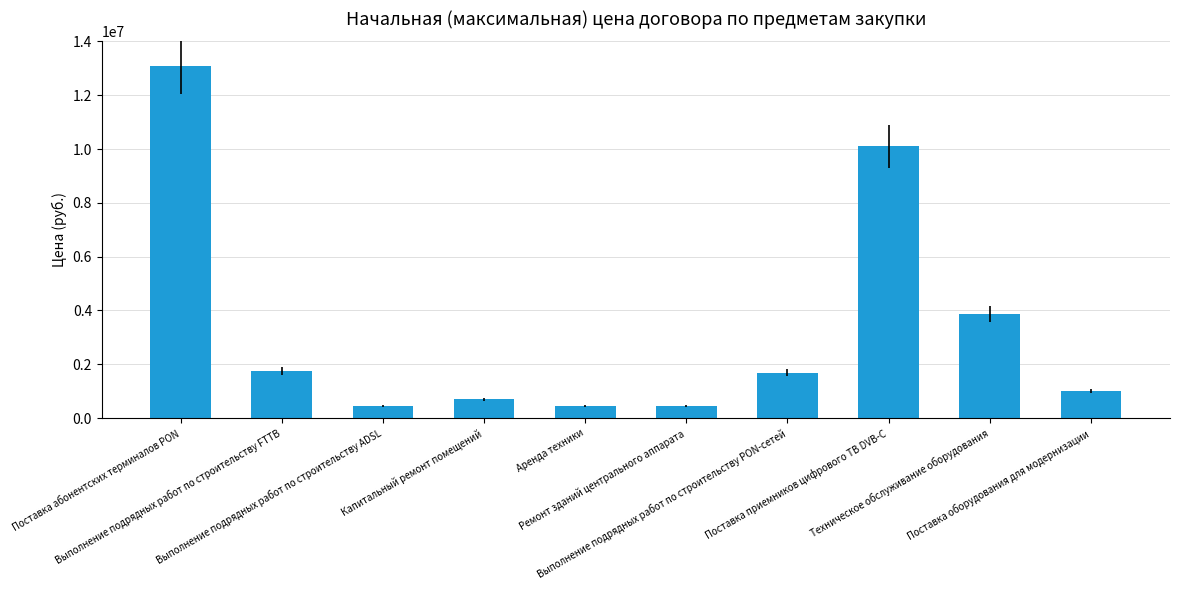

What is the sum of the values at Поставка приемников цифрового ТВ DVB-C and Капитальный ремонт помещений?

10799531.9